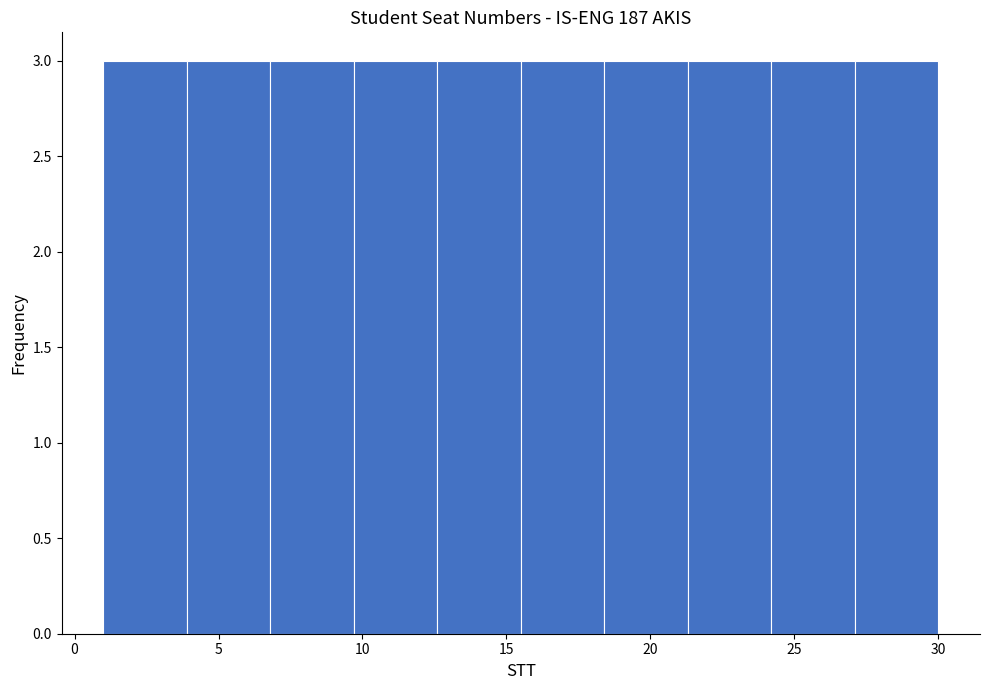

Reading left to right, list every bar in this chart as the range it spans on the x-axis followed by its height. Neither the bar edges nor the heights are printed on the chart, so give them approximately, as read against the axes.

1.0 to 3.9: 3
3.9 to 6.8: 3
6.8 to 9.7: 3
9.7 to 12.6: 3
12.6 to 15.5: 3
15.5 to 18.4: 3
18.4 to 21.3: 3
21.3 to 24.2: 3
24.2 to 27.1: 3
27.1 to 30.0: 3